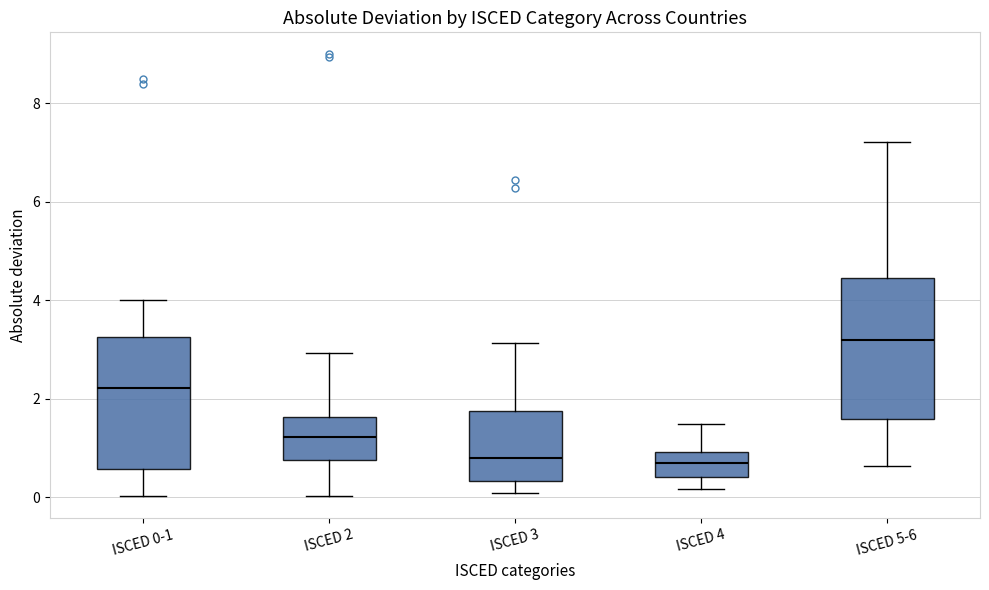

Where does the upper whisker of the box for ISCED 3 end on the y-axis? The values are not printed on the chart, so give them approximately, as read against the axis.

3.2